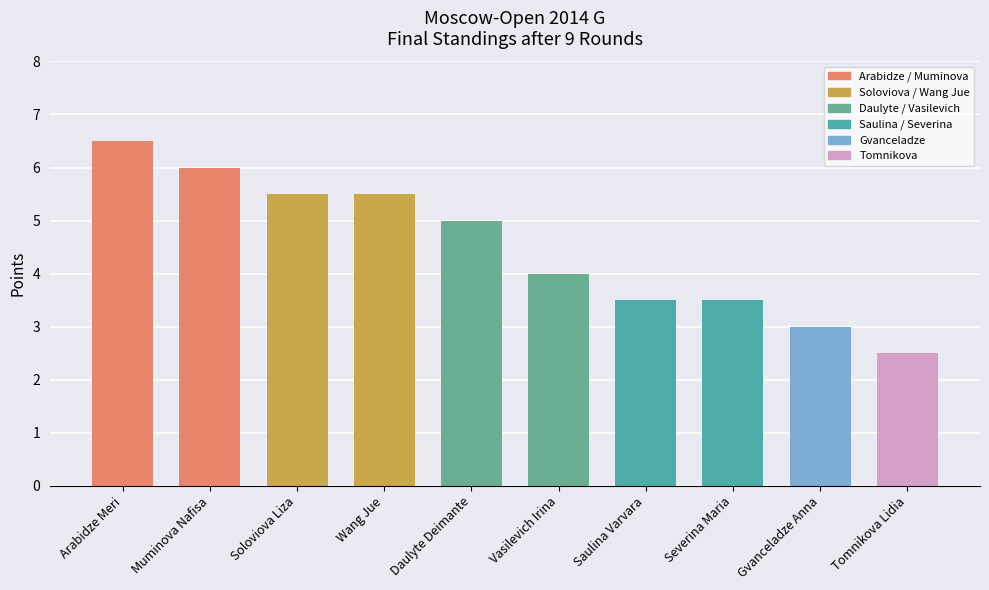

Read the value at Arabidze Meri.

6.5